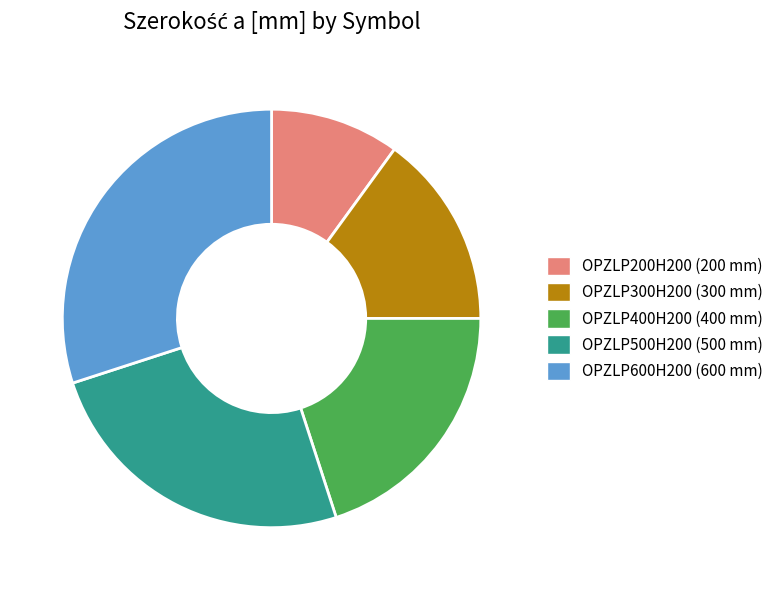

Does OPZLP600H200 represent more than half of the total?

No